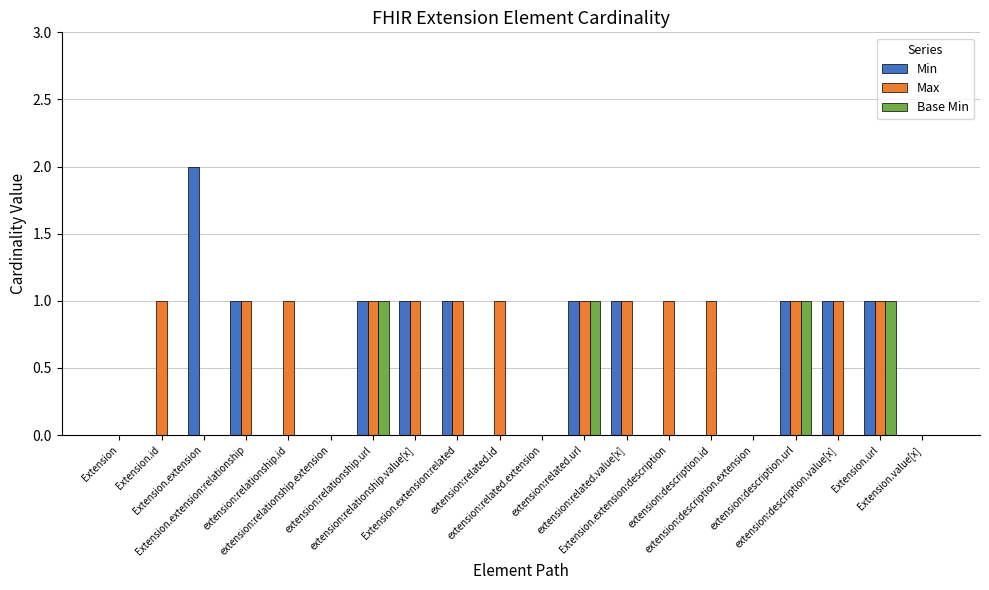

Which series has the largest total across all categories?

Max